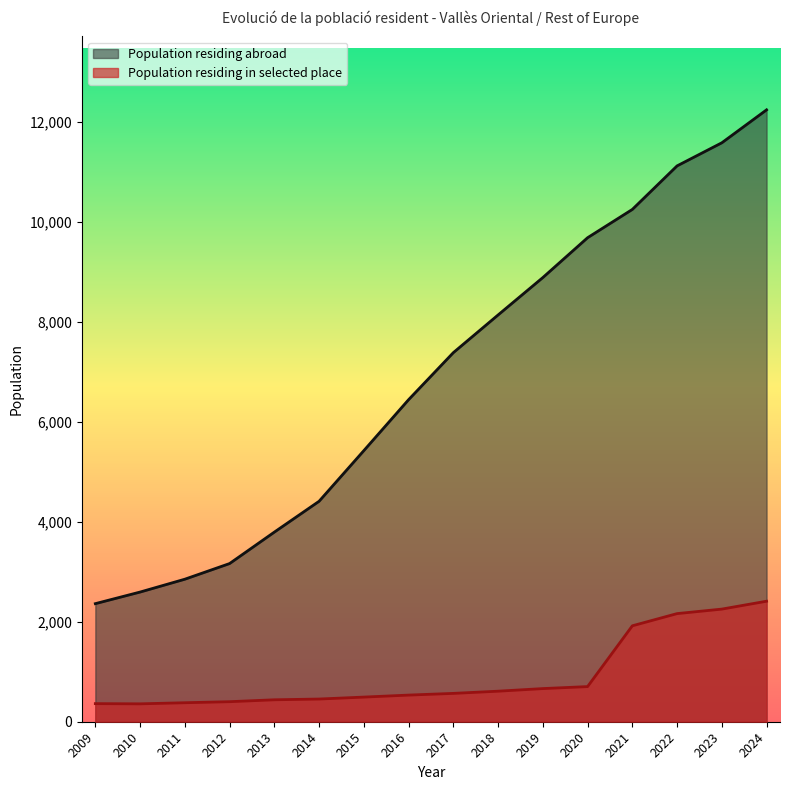

Between 2018 and 2021, which series saw the biggest shift?

Population residing abroad